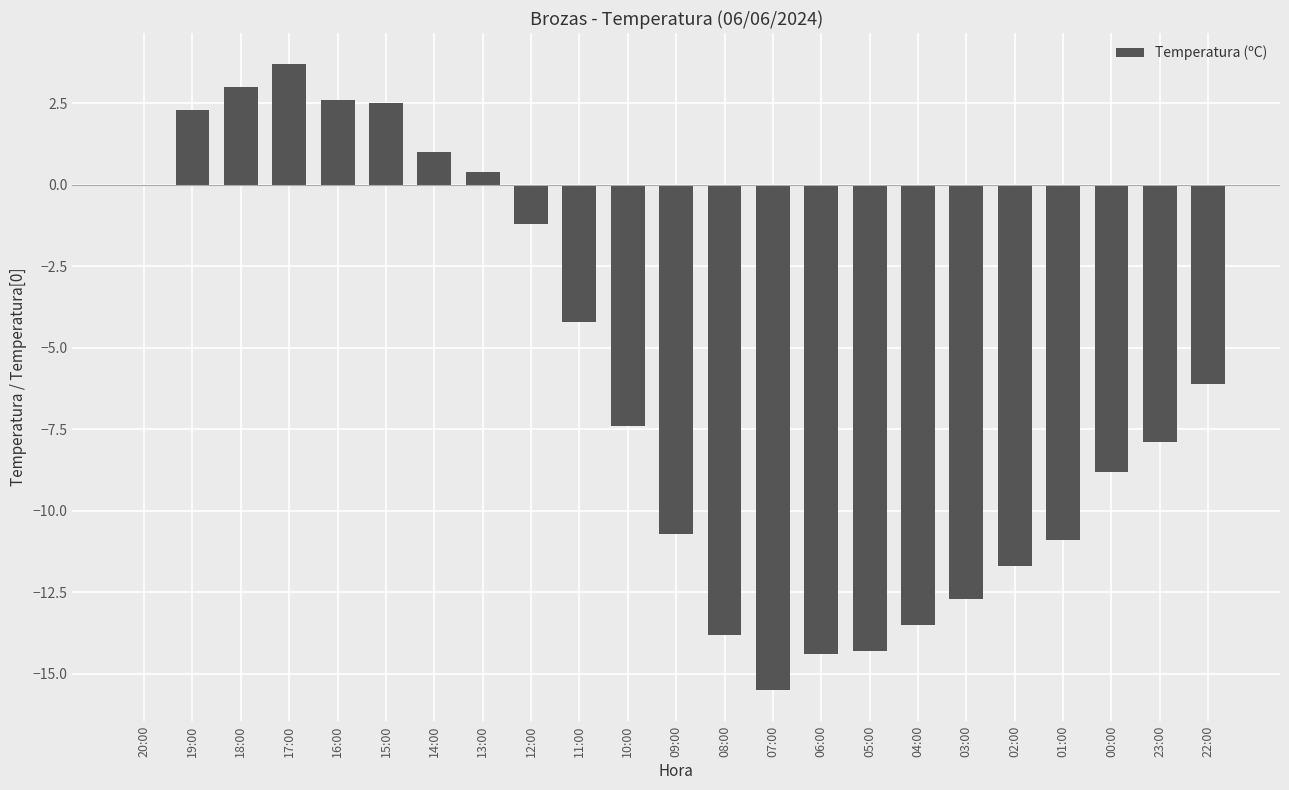

What is the greatest value displayed?

3.7